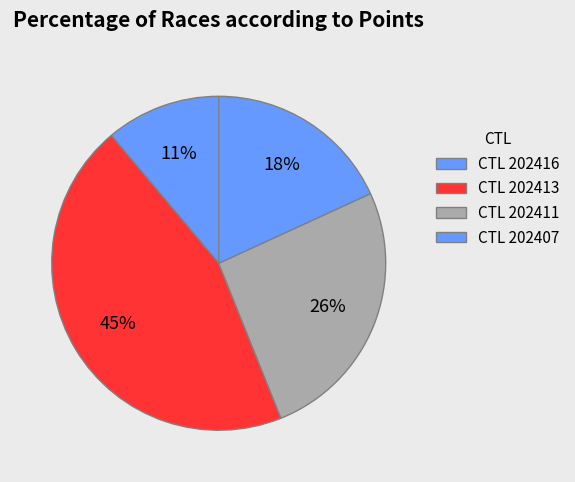

Rank the categories by value from lowest to highest.

202416, 202407, 202411, 202413